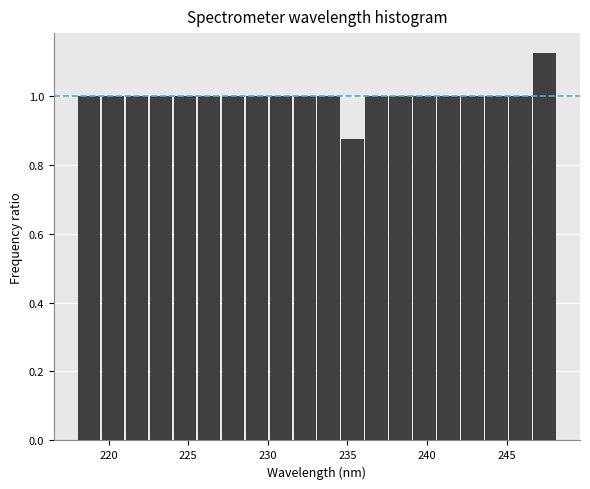

Around what value on the x-axis is the tallest bar? Give the approximate position of its centre, as read against the axis.

247.5